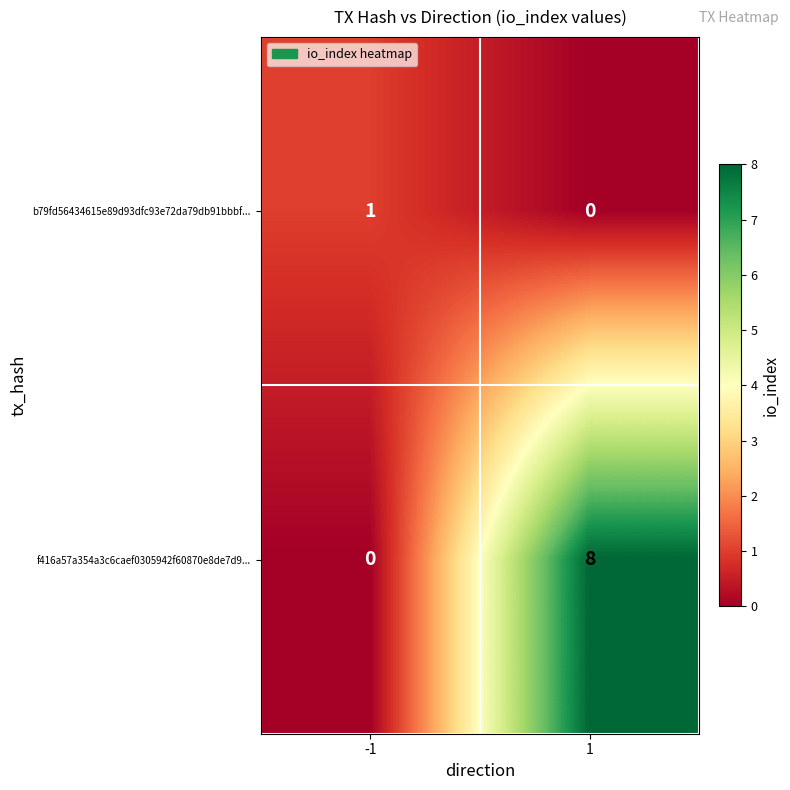

What is the difference between the maximum and minimum values in the f416a57a354a3c6caef0305942f60870e8de7d9... series?

8